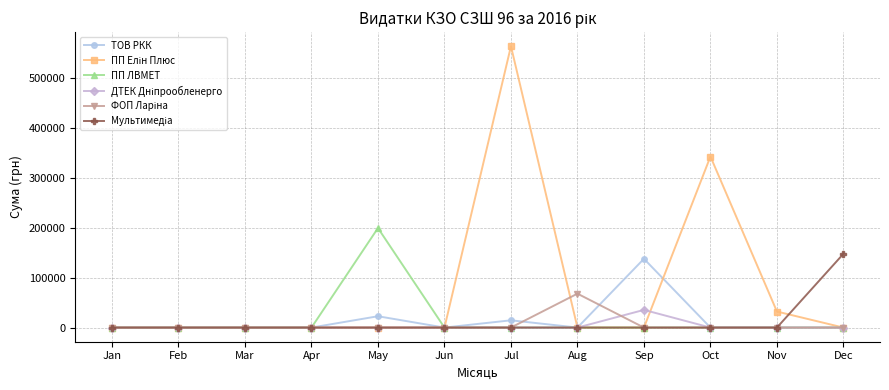

What is the value of the ТОВ РКК point at the 9th from the left?

137541.4